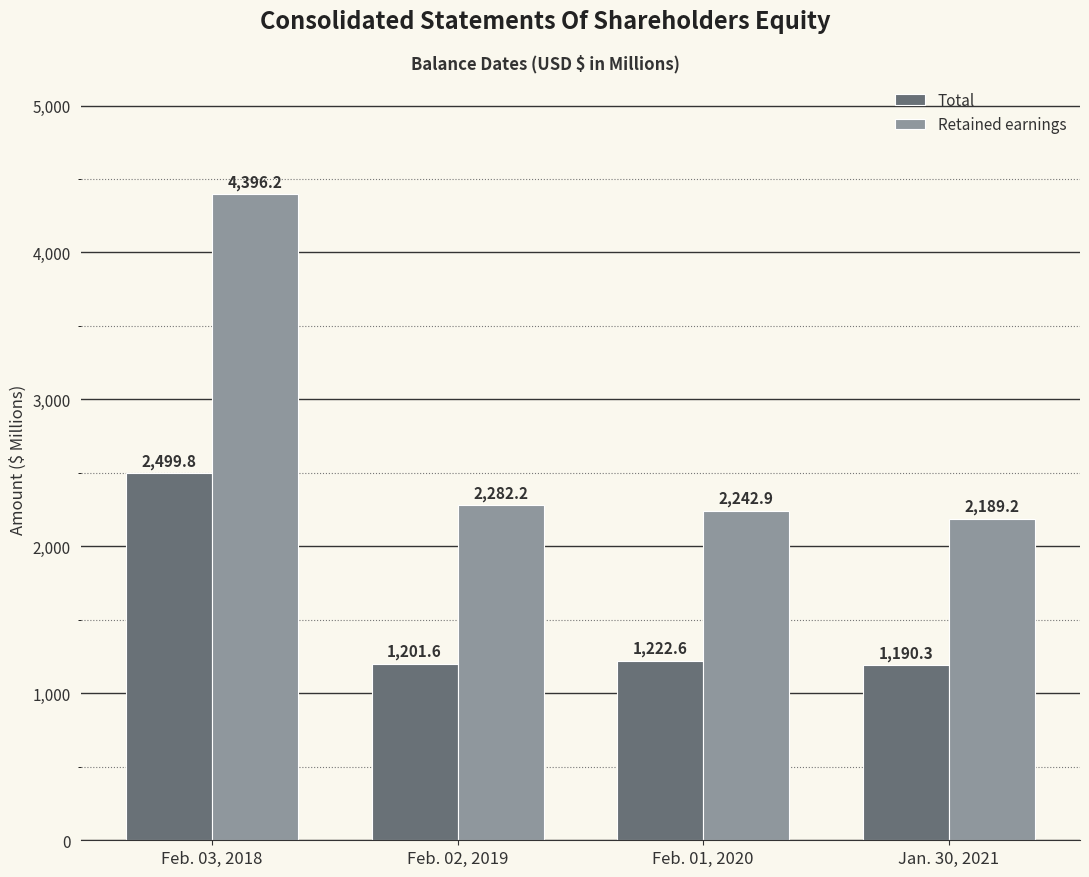

Is the value of Total at Feb. 03, 2018 greater than the value of Retained earnings at Feb. 01, 2020?

Yes